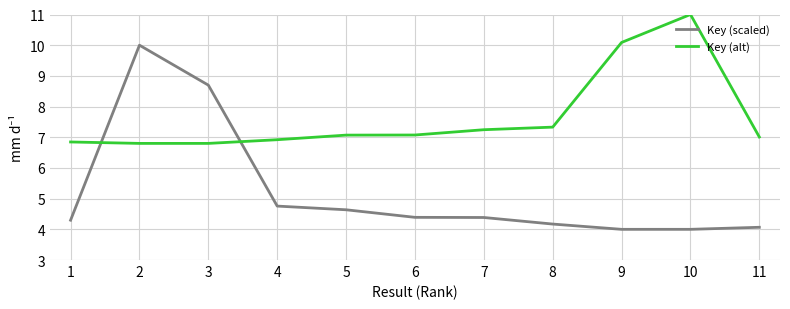

What is the average value of the Key (alt) series?

7.7